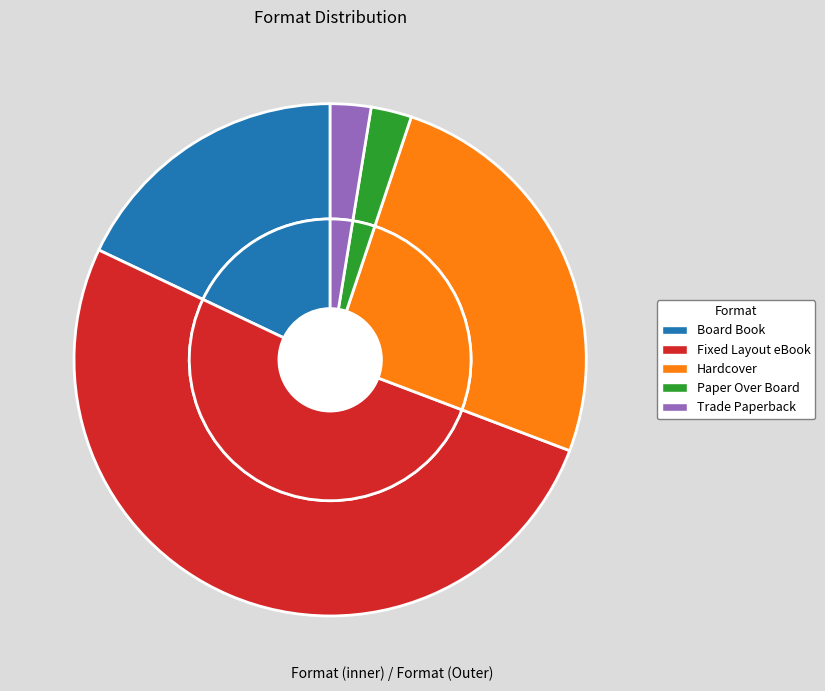

Which slice represents more than half of the pie?

Fixed Layout eBook